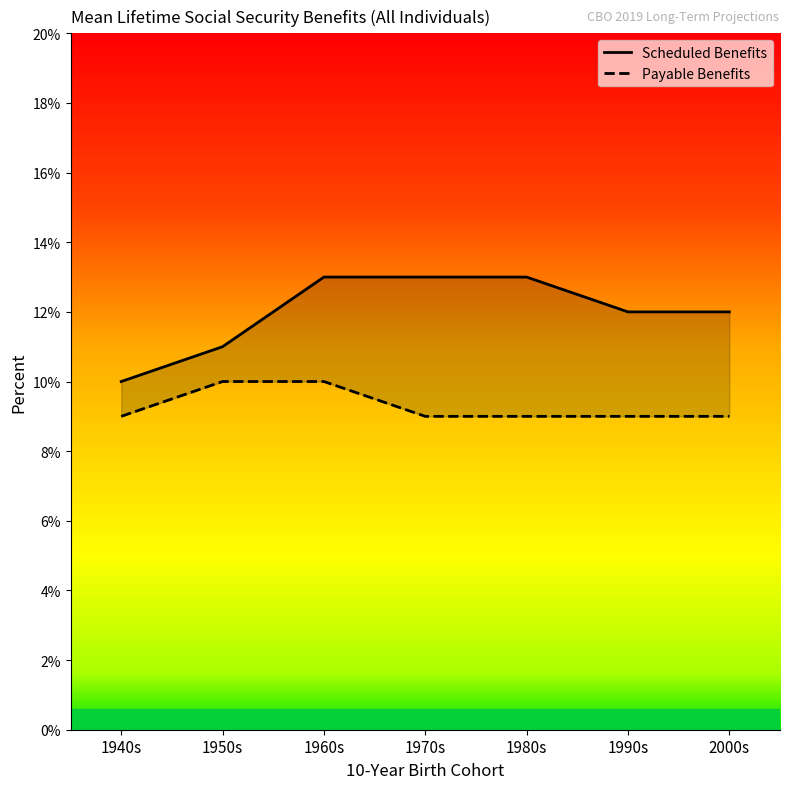

True or false: Payable Benefits and Scheduled Benefits cross at least once.

False